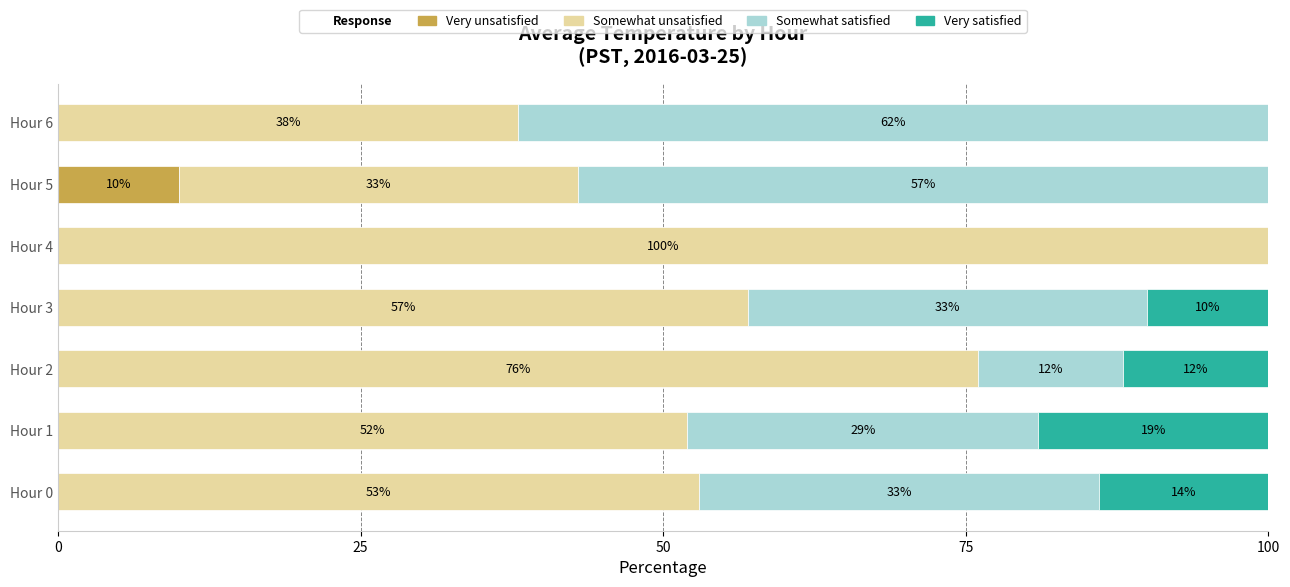

What is the highest value of the Very unsatisfied series?

10